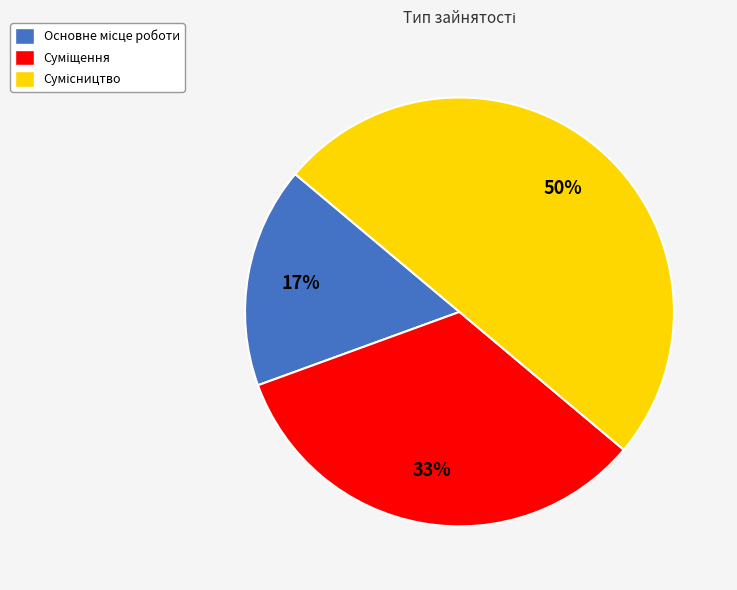

To the nearest percent, what is the difference between the largest and smallest slice percentages?

33%